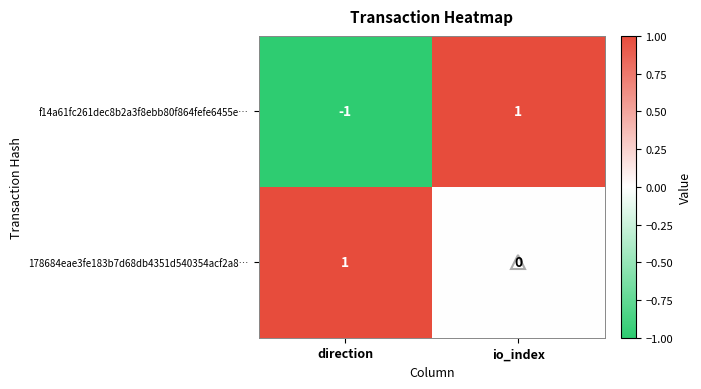

True or false: f14a61fc261dec8b2a3f8ebb80f864fefe6455e… has a value of 1 at io_index.

True